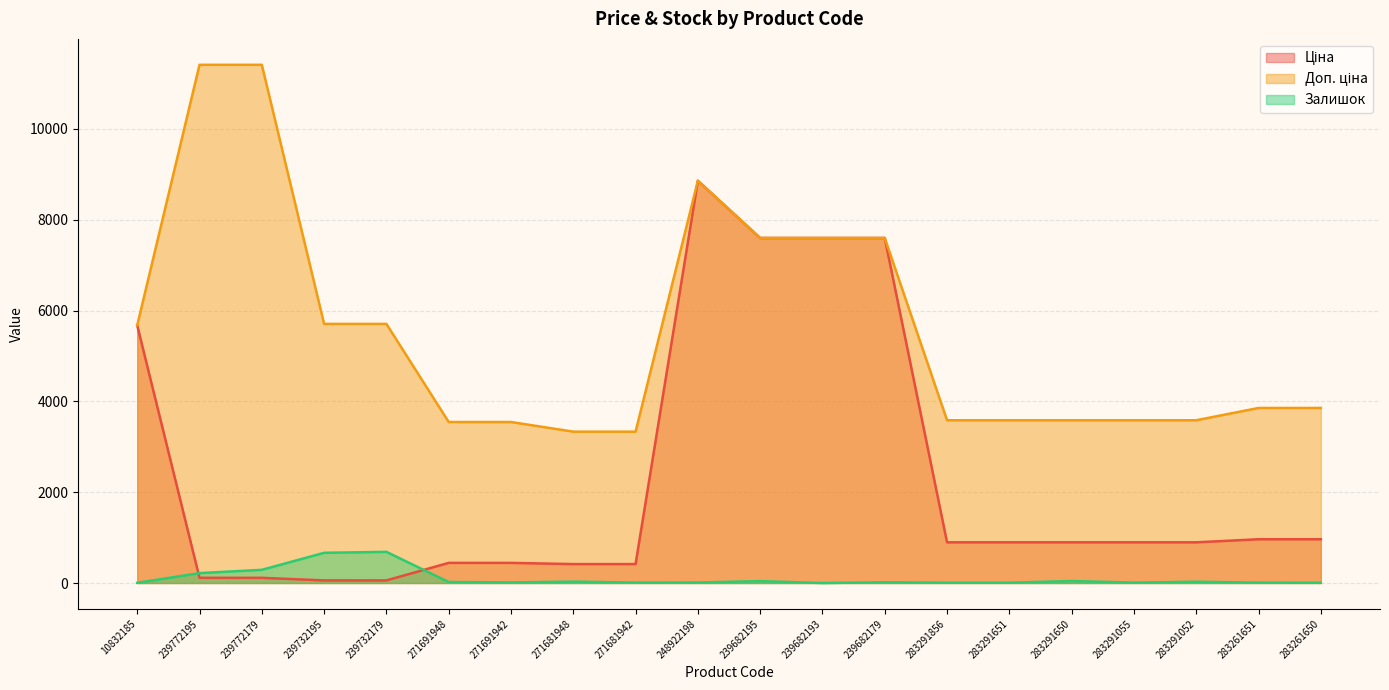

True or false: Ціна has more than 0 interior local peaks.

True